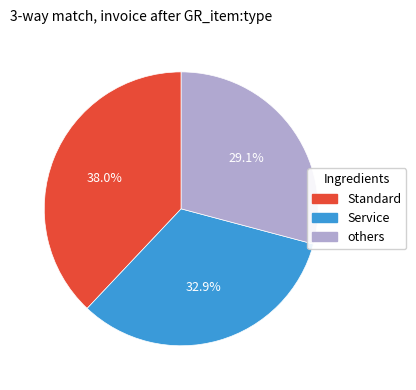

Is there a majority slice in this chart?

No